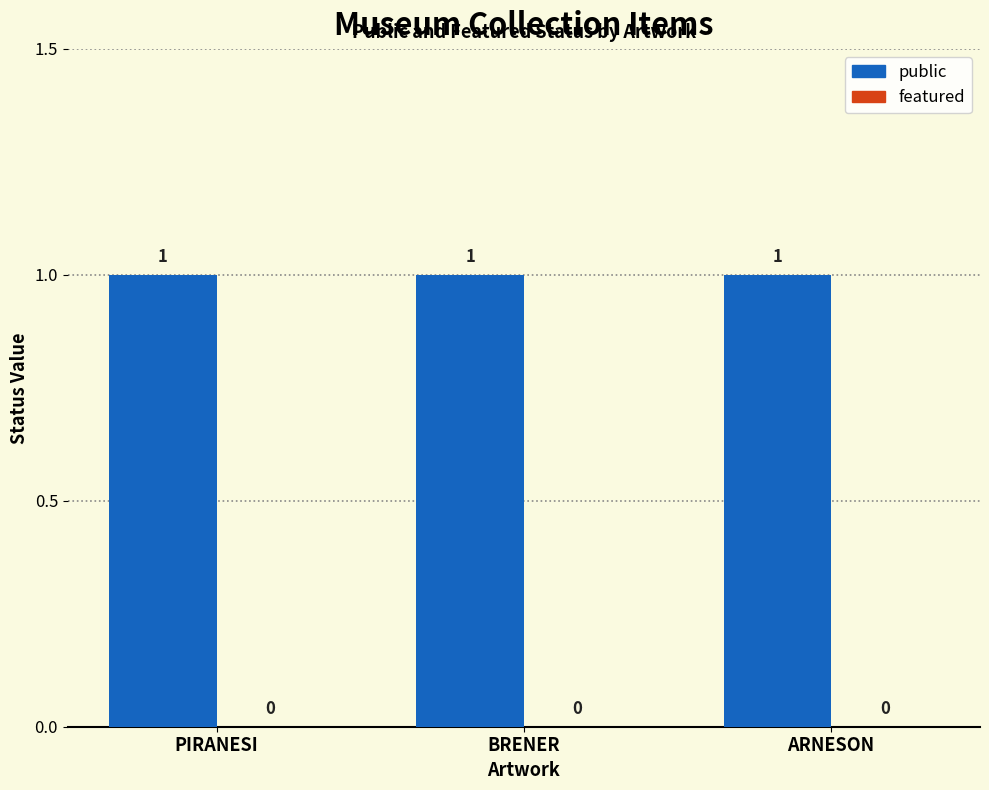

What is the spread (max minus min) of values at BRENER?

1